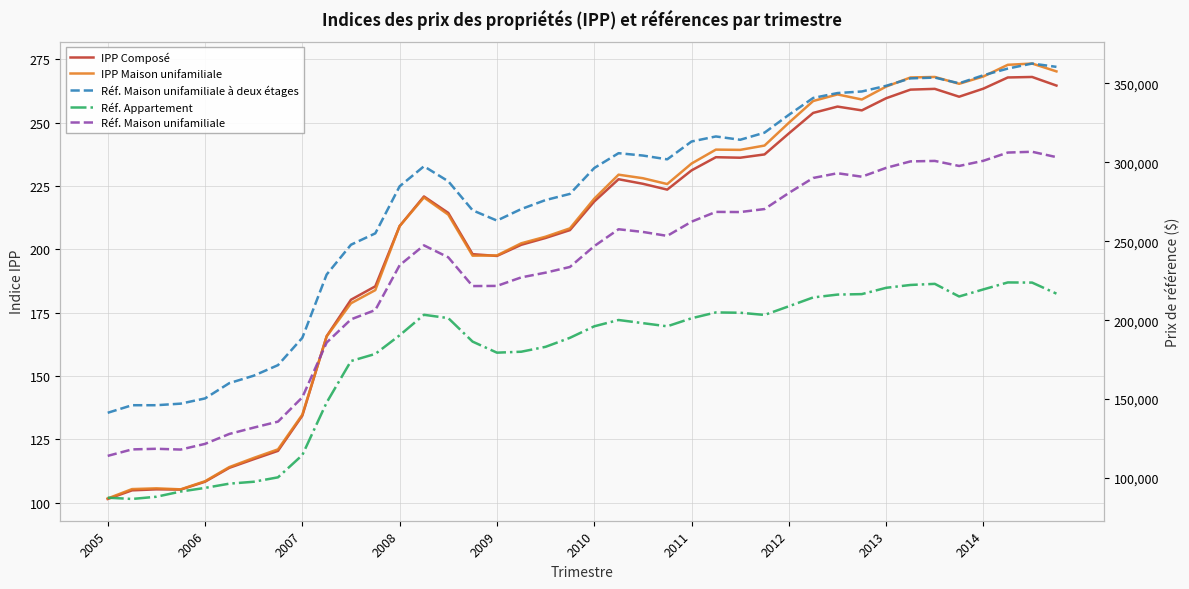

The value of IPP Maison unifamiliale at 25 is 63.9. True or false?

False